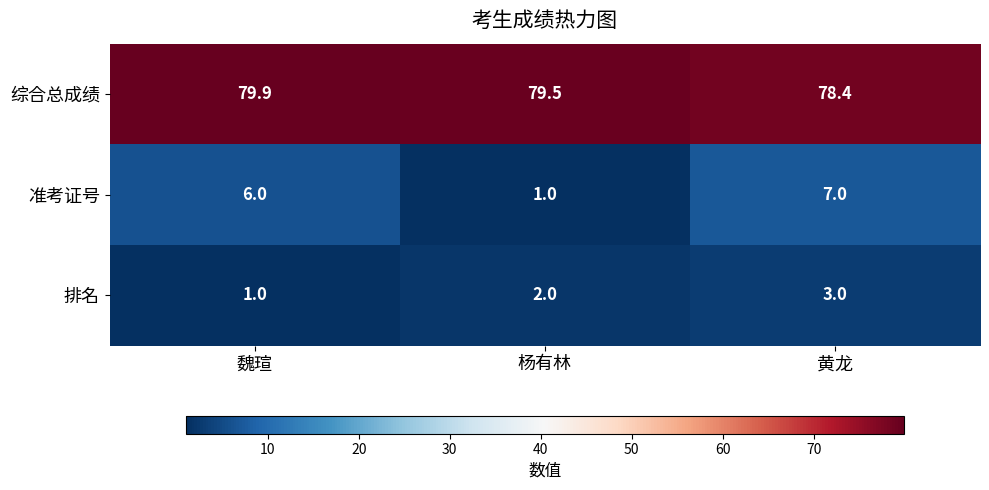

True or false: 综合总成绩 has a value of 79.5 at 杨有林.

True